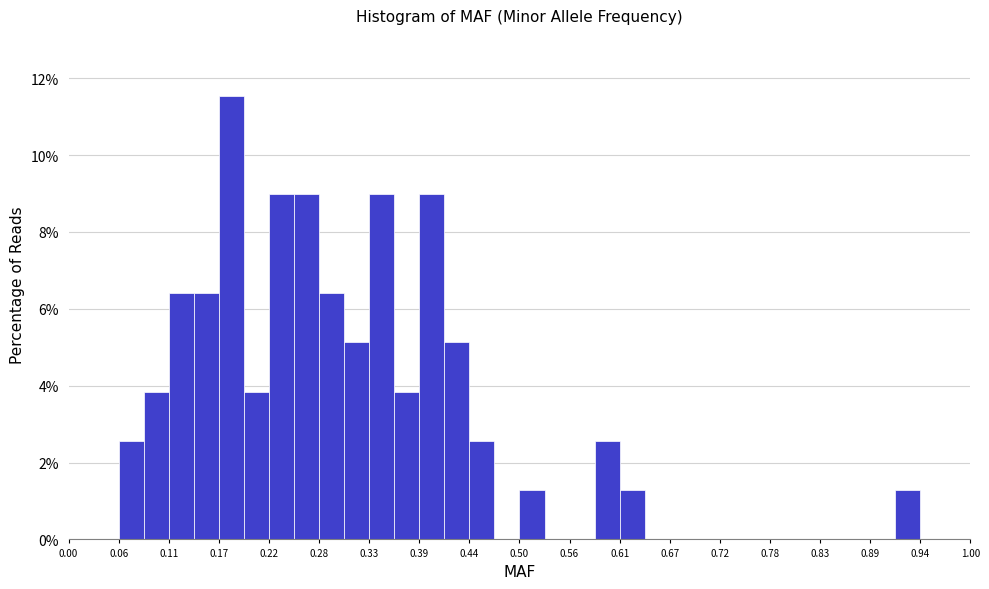

Around what value on the x-axis is the tallest bar? Give the approximate position of its centre, as read against the axis.

0.18